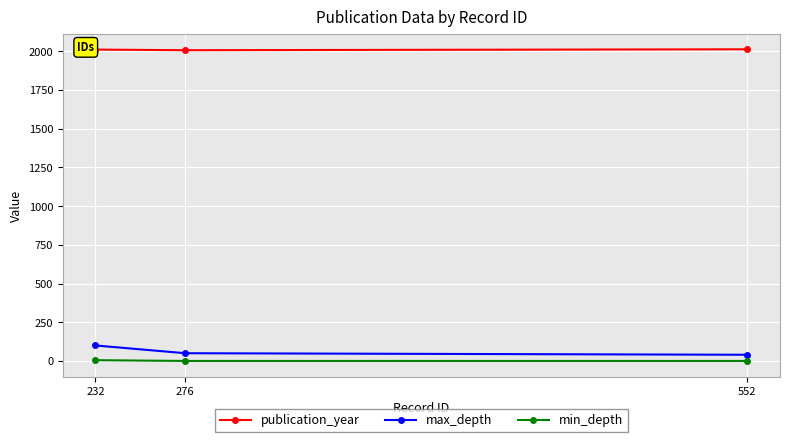

What is the value of the min_depth point at the 1st from the left?

5